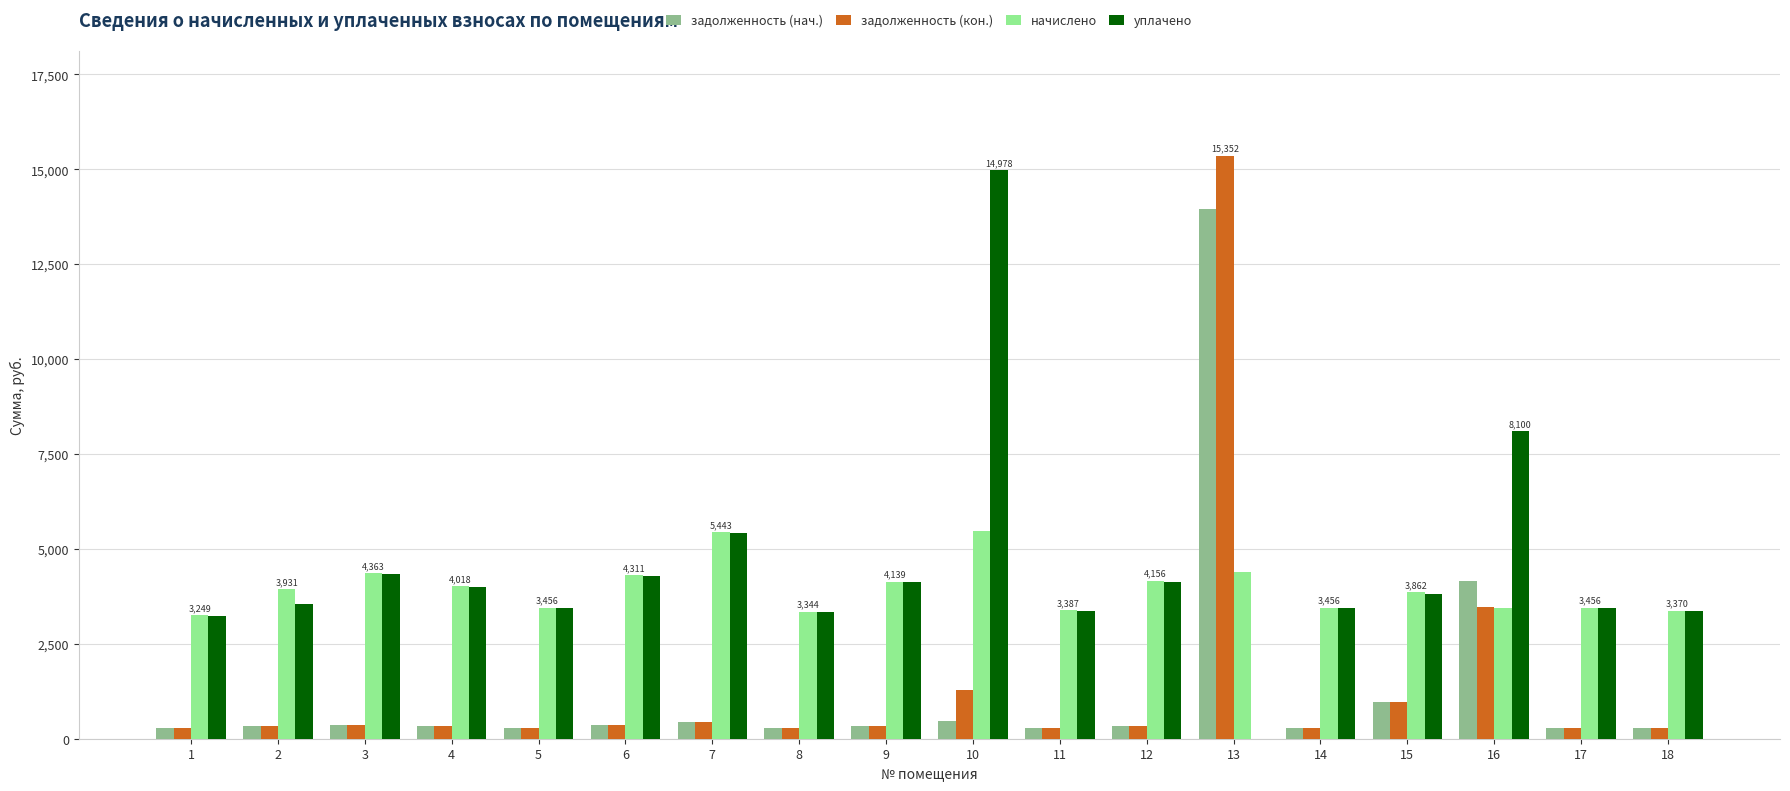

What is the sum of all задолженность (нач.) values?

24026.5